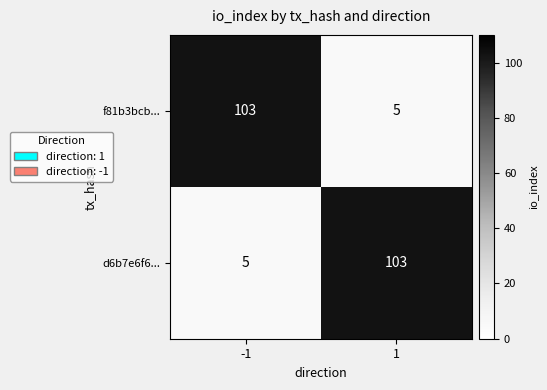

At 1, list the series in order from largest to smallest.

d6b7e6f6..., f81b3bcb...